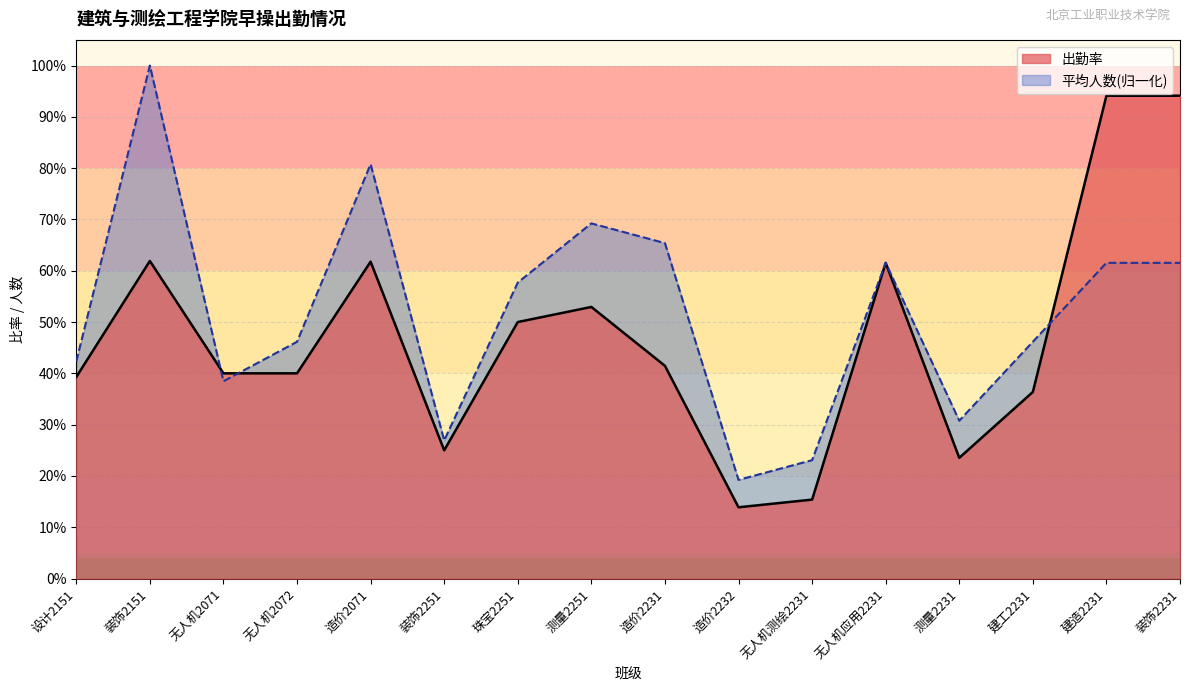

Which has a higher value, 无人机2071 or 测量2251?

测量2251